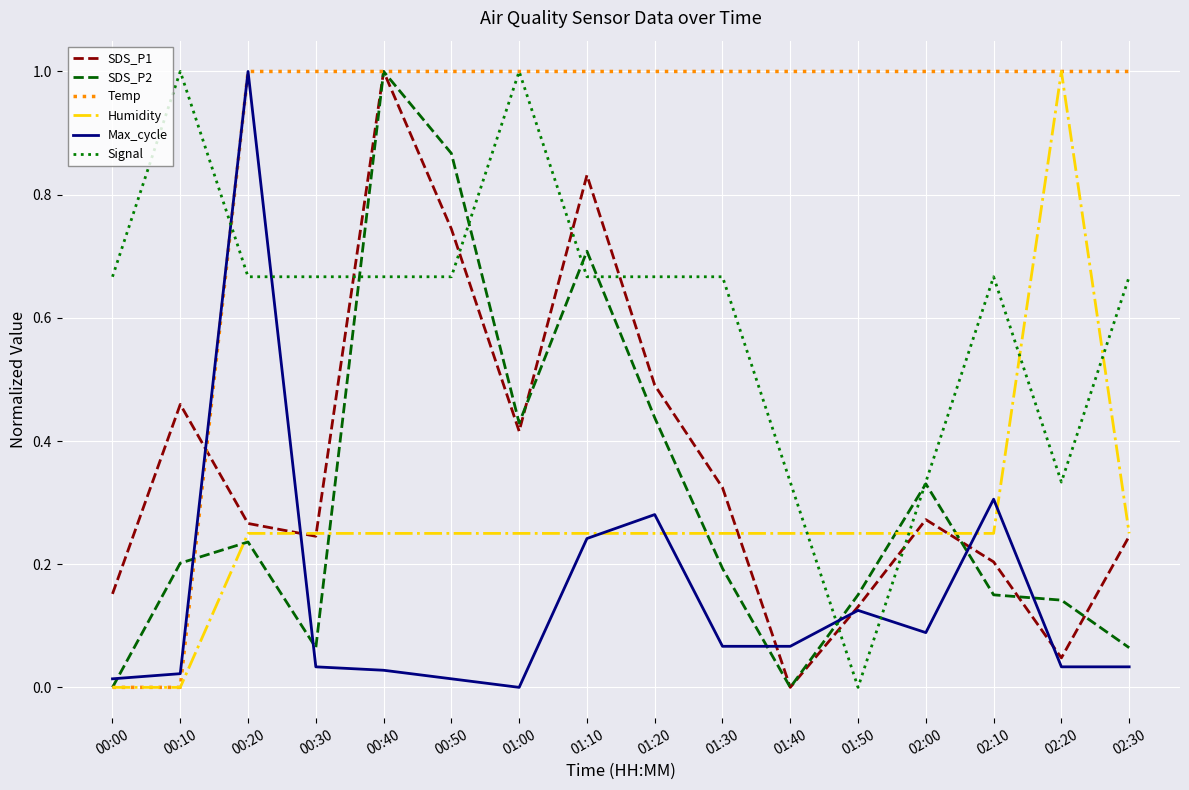

Which series has the largest total across all categories?

Temp